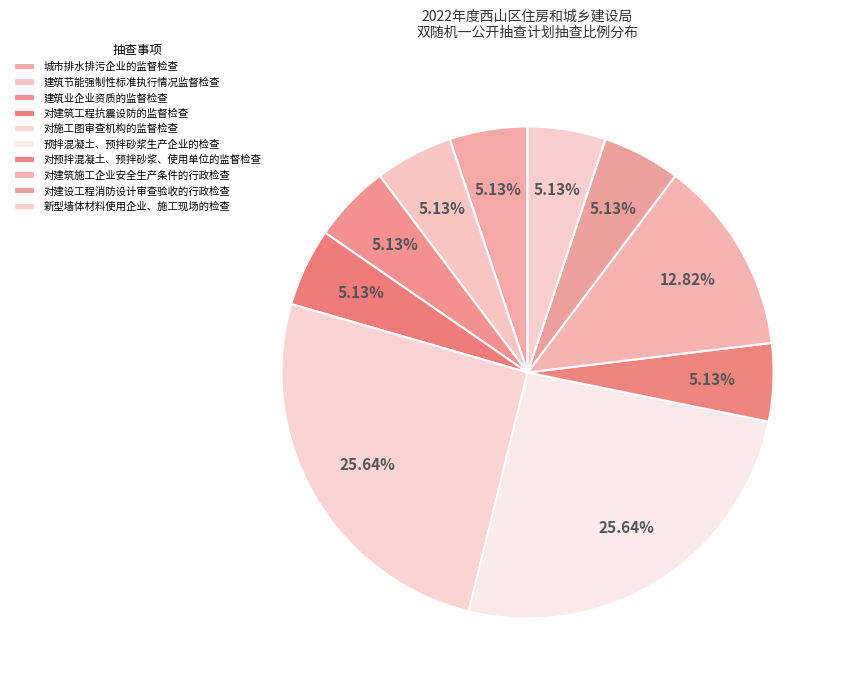

Combined, what portion of the pie is 对预拌混凝土、预拌砂浆、使用单位的监督检查 and 建筑业企业资质的监督检查?

10.3%